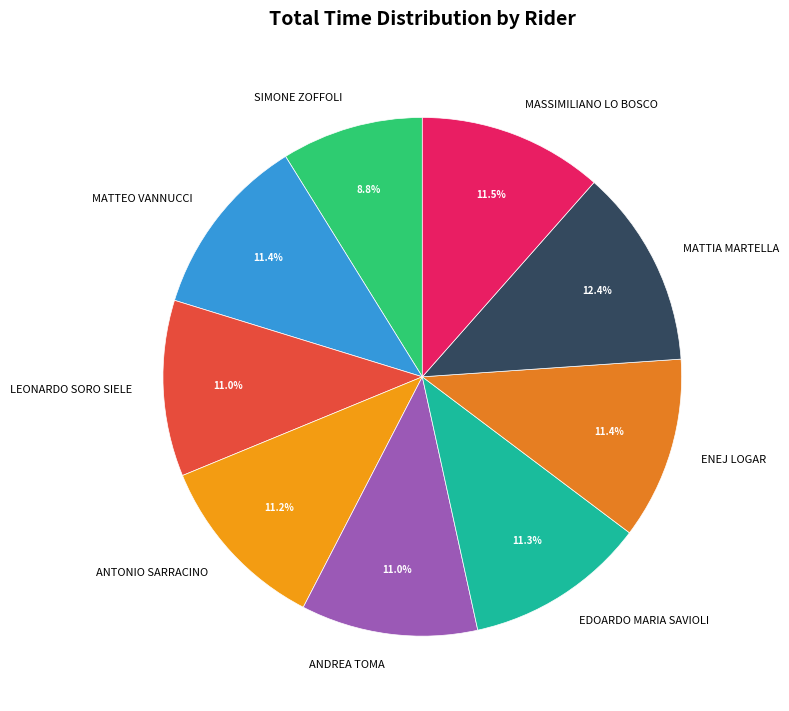

What is the smallest slice in the pie chart?

SIMONE ZOFFOLI